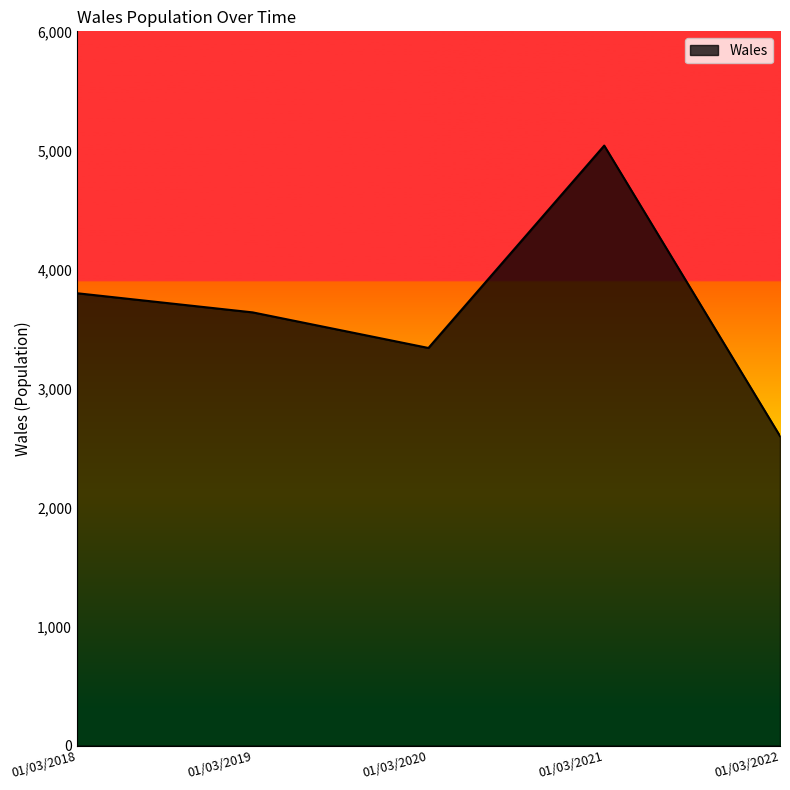

How many lines are shown in the chart?

1